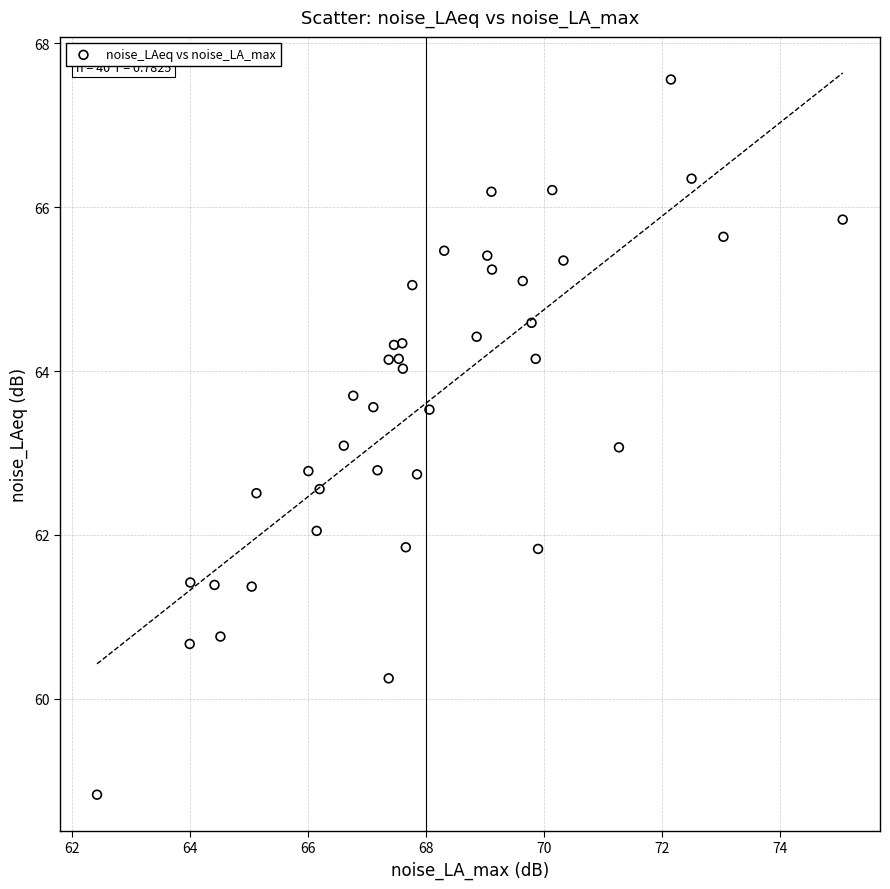

What is the range of Y values (max minus min)?

8.7